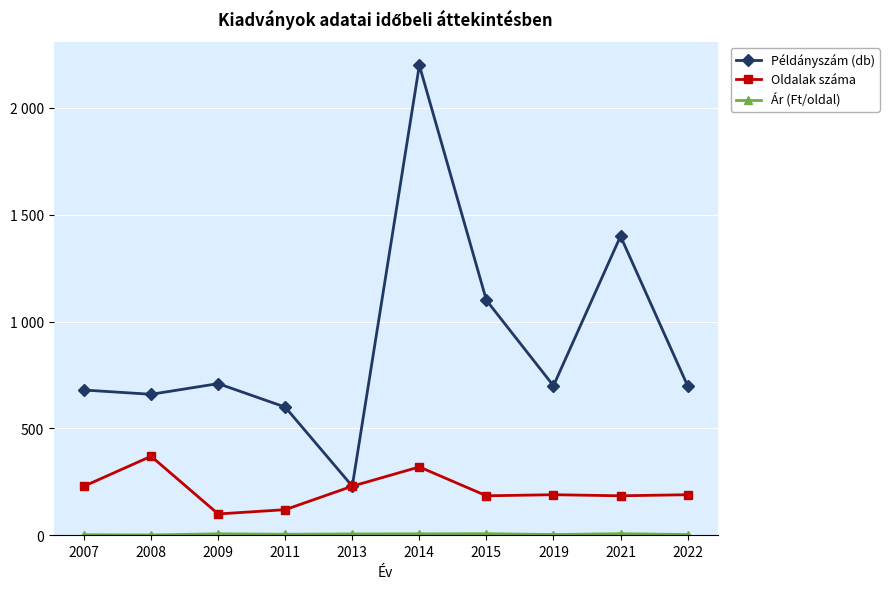

At which category does Oldalak száma reach its first local valley?

2009